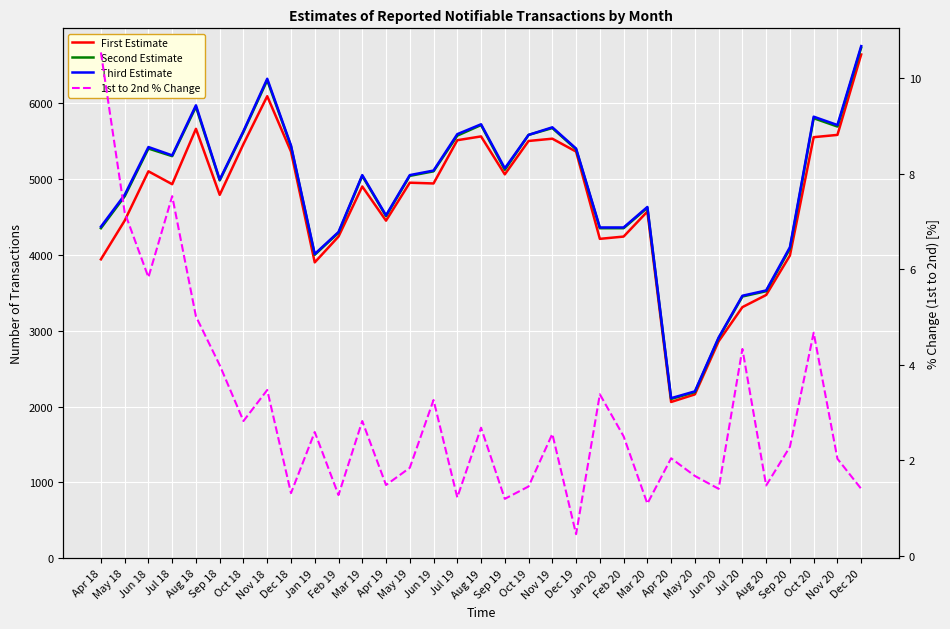

Reading left to right, transcribe all the data shown in this chart.

First Estimate: 3940.0	4450.0	5100.0	4930.0	5660.0	4790.0	5460.0	6090.0	5360.0	3900.0	4240.0	4900.0	4450.0	4950.0	4940.0	5510.0	5560.0	5060.0	5500.0	5530.0	5360.0	4210.0	4240.0	4570.0	2060.0	2160.0	2860.0	3310.0	3470.0	3990.0	5550.0	5580.0	6640.0
Second Estimate: 4350.0	4770.0	5400.0	5300.0	5950.0	4980.0	5620.0	6300.0	5430.0	4000.0	4290.0	5040.0	4510.0	5040.0	5100.0	5570.0	5710.0	5120.0	5580.0	5670.0	5390.0	4350.0	4350.0	4620.0	2100.0	2190.0	2900.0	3450.0	3520.0	4080.0	5800.0	5690.0	6730.0
Third Estimate: 4370.0	4790.0	5420.0	5310.0	5970.0	4990.0	5630.0	6320.0	5440.0	4010.0	4300.0	5050.0	4520.0	5050.0	5110.0	5590.0	5720.0	5140.0	5580.0	5680.0	5400.0	4360.0	4360.0	4630.0	2110.0	2200.0	2910.0	3460.0	3530.0	4100.0	5820.0	5710.0	6750.0
1st to 2nd % Change: 10.5	7.2	5.8	7.5	5.0	4.0	2.8	3.5	1.3	2.6	1.3	2.8	1.5	1.8	3.3	1.2	2.7	1.2	1.5	2.5	0.4	3.4	2.5	1.1	2.0	1.7	1.4	4.3	1.5	2.3	4.7	2.0	1.4